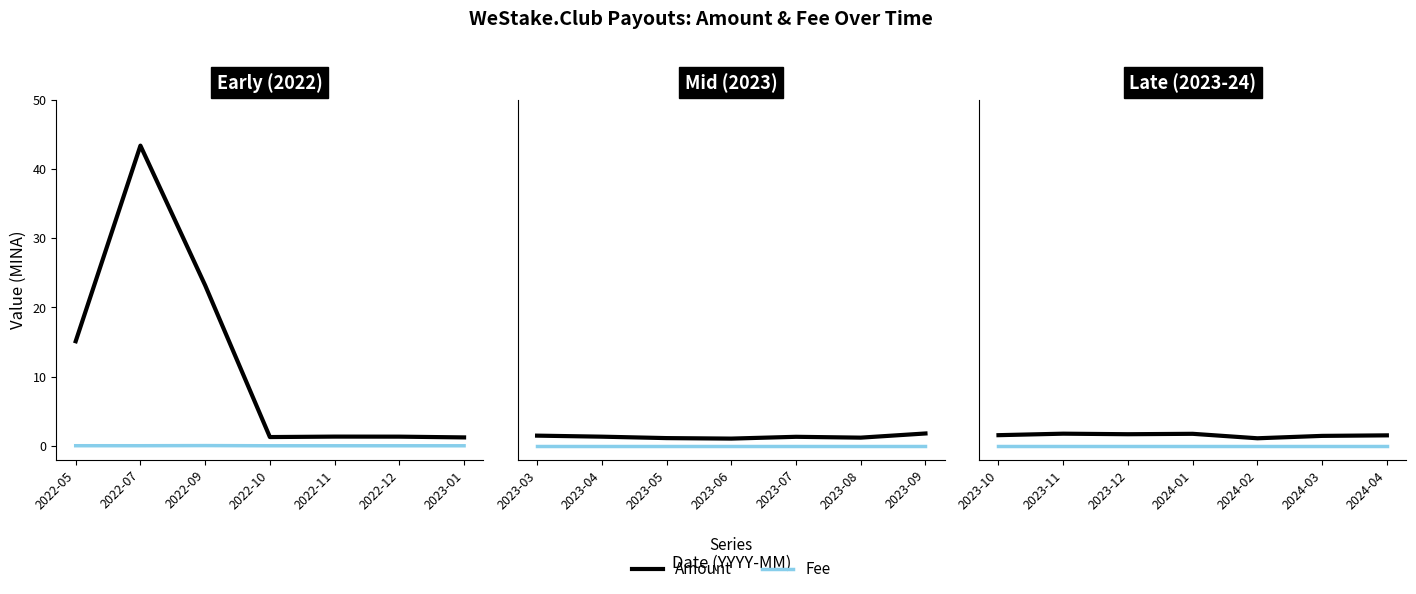

Which series has the largest range (max minus min)?

Amount